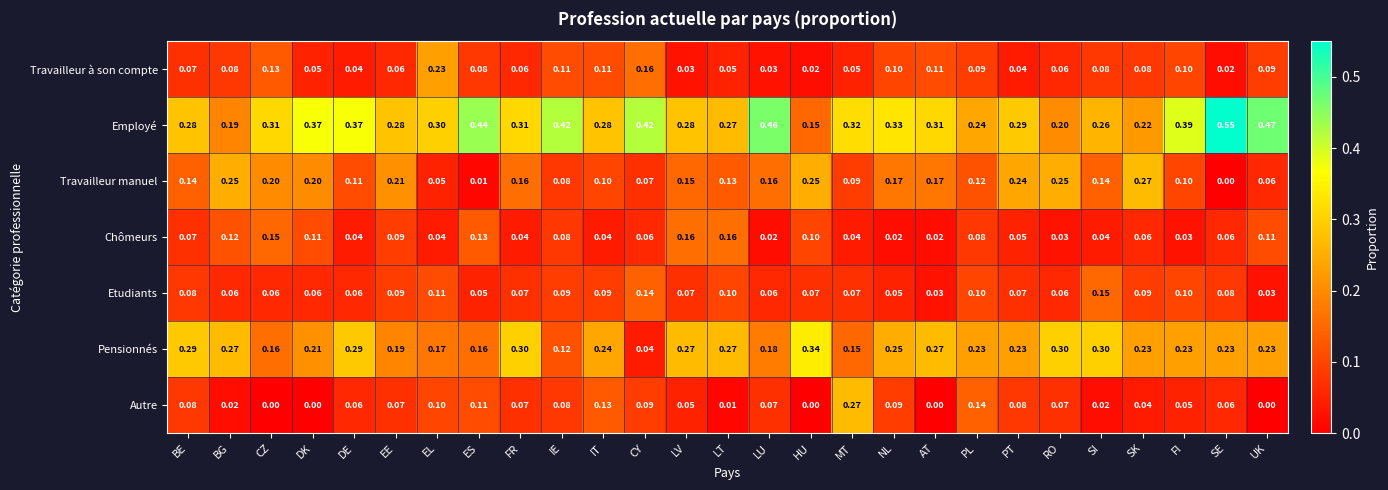

Which series has the largest range (max minus min)?

Employé